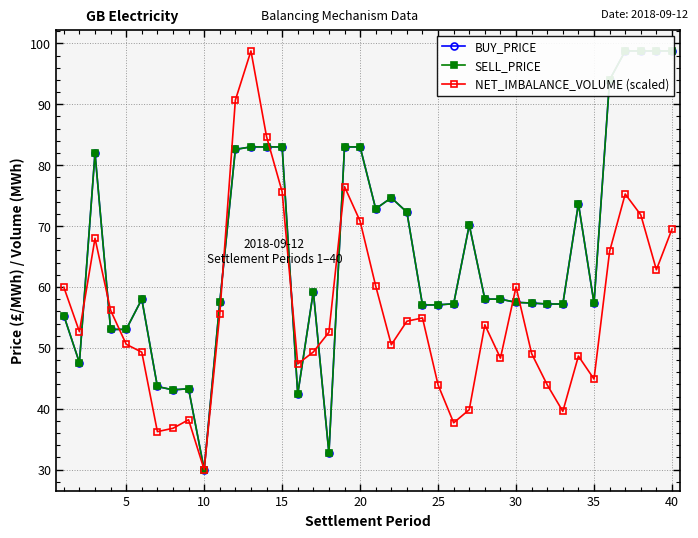

Is it true that NET_IMBALANCE_VOLUME (scaled) equals 50.6 at 5?

True